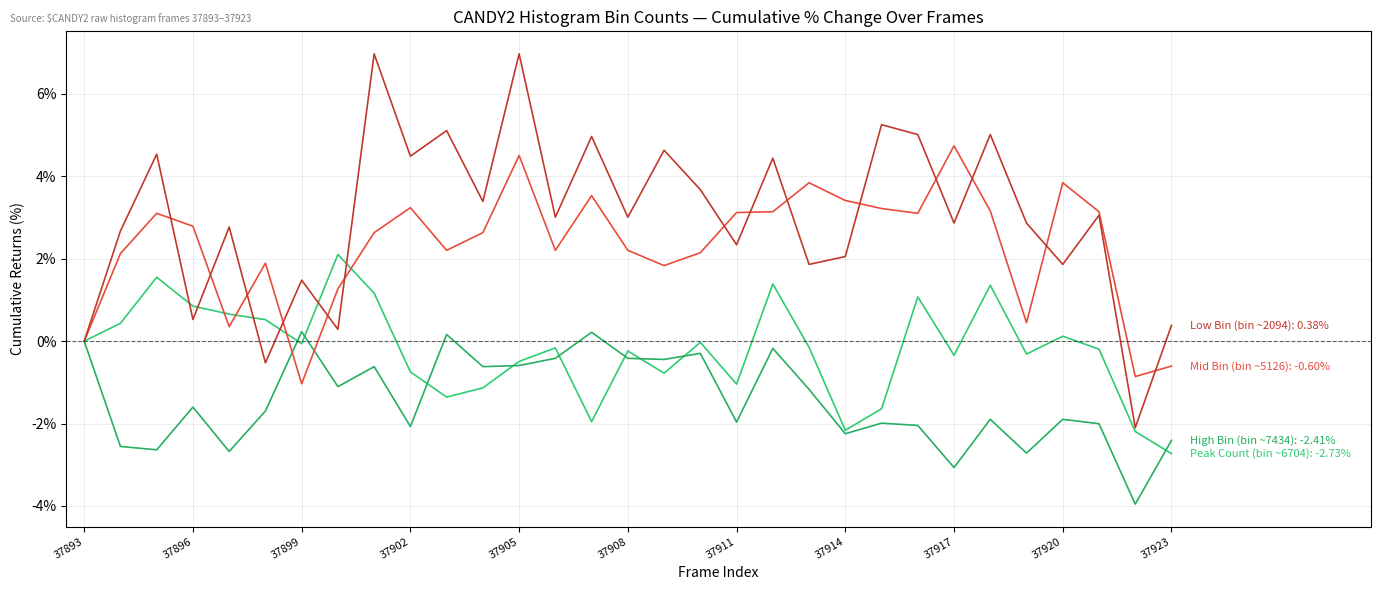

Does the chart have visible grid lines?

Yes